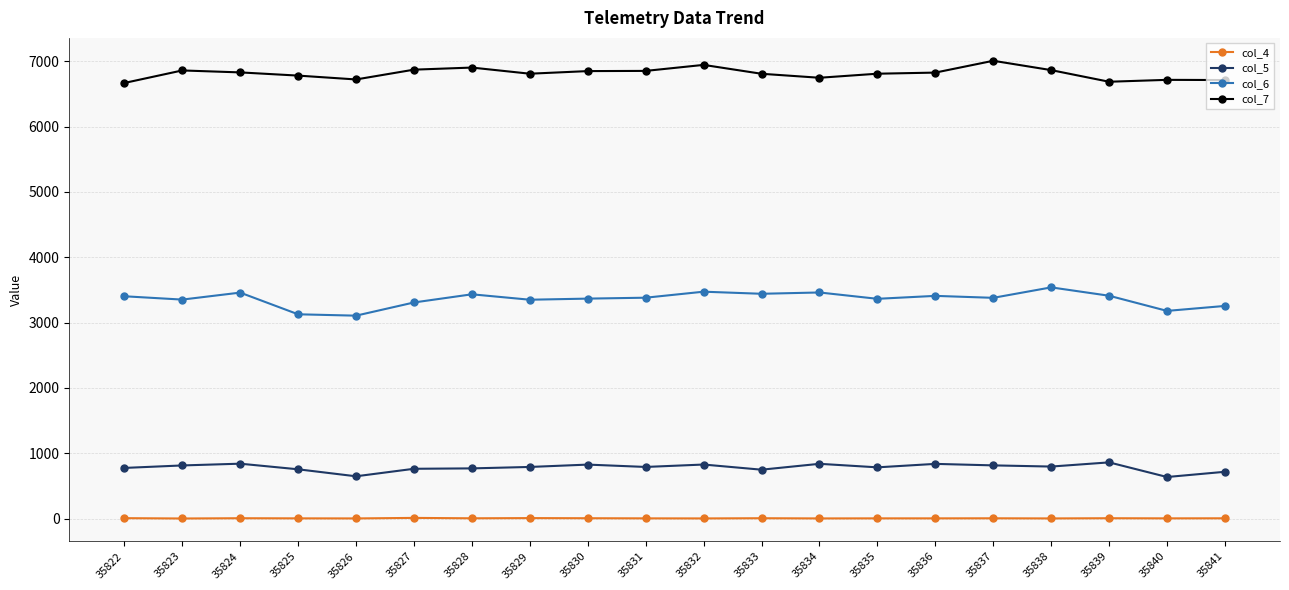

Which label corresponds to the largest value in the chart?

35837